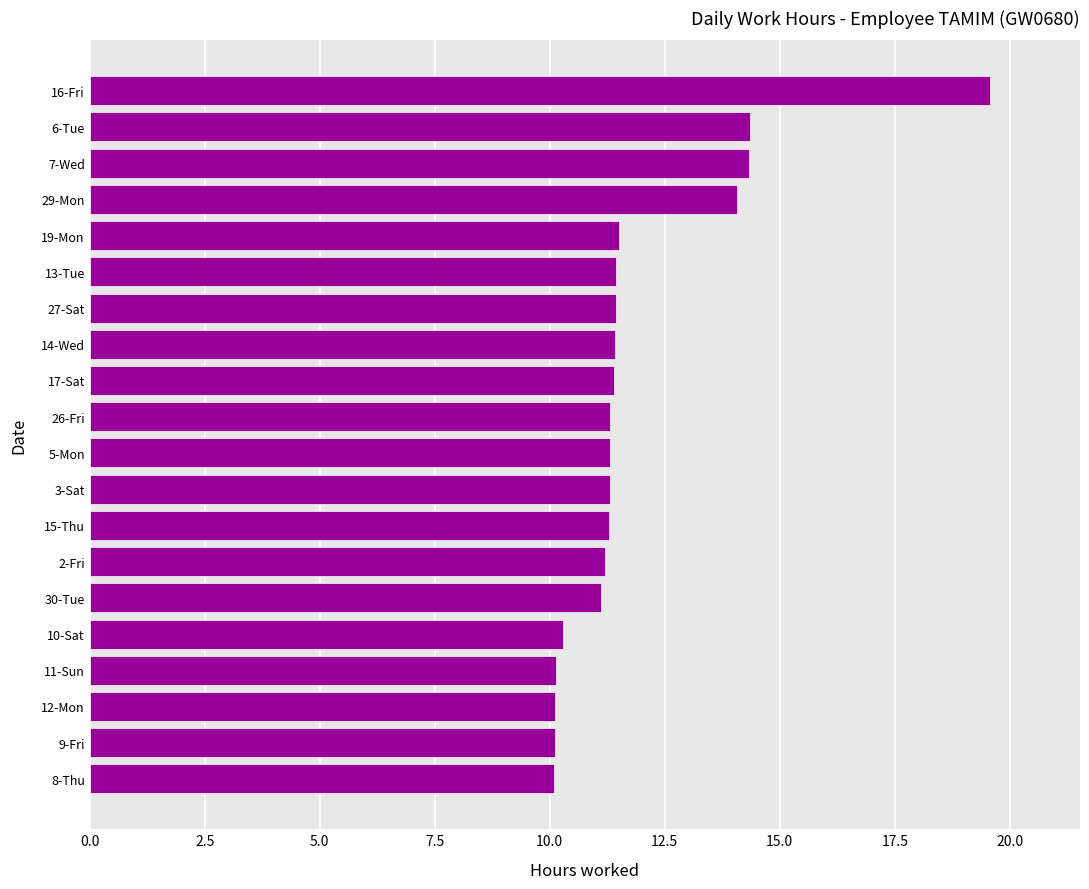

What is the change in value from 9-Fri to 3-Sat?

+1.2